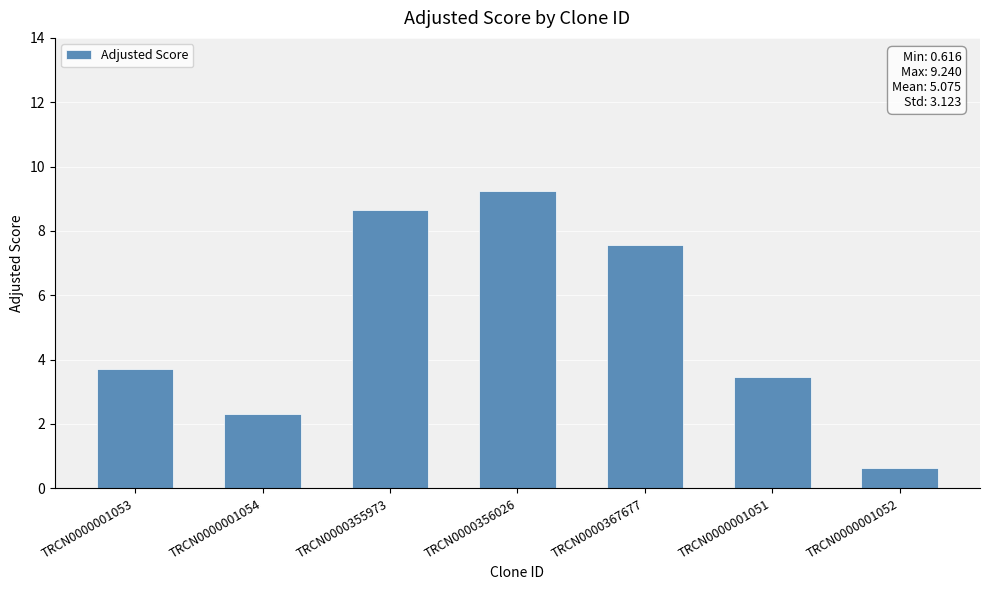

At which category does the chart reach its minimum across all series?

TRCN0000001052